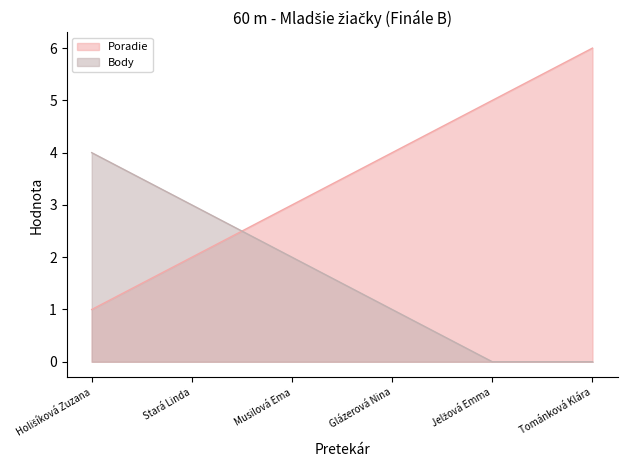

Rank the series by their maximum value, from lowest to highest.

Body, Poradie